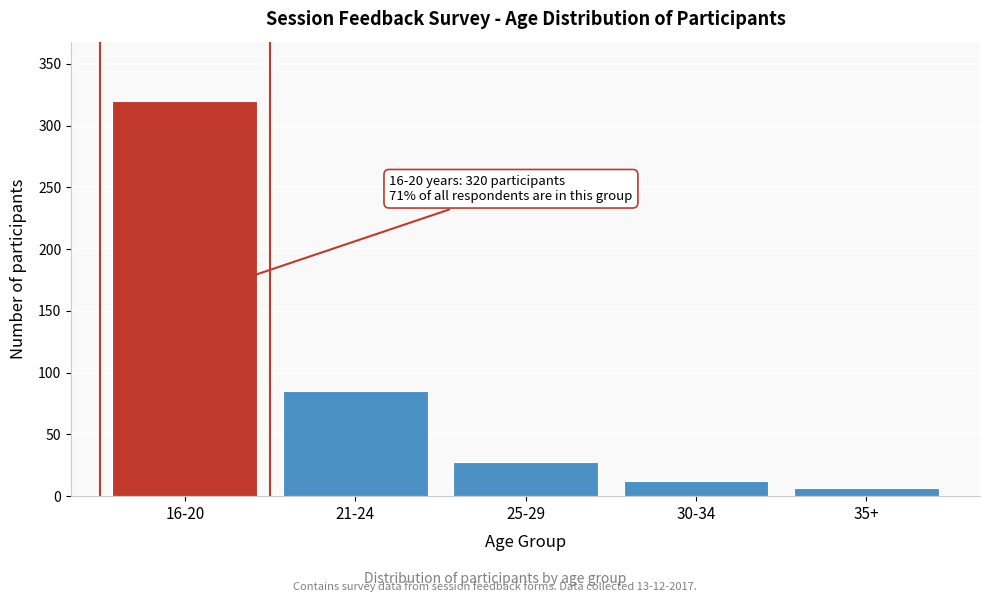

Reading left to right, list all the values displayed in this chart.

16-20=320	21-24=85	25-29=28	30-34=12	35+=7